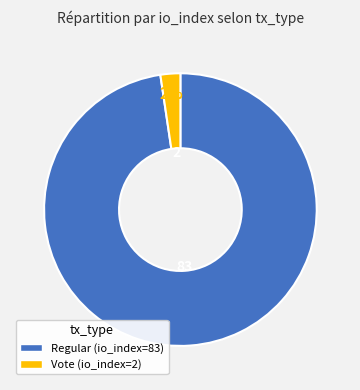

The Regular slice represents 89% of the pie. True or false?

False